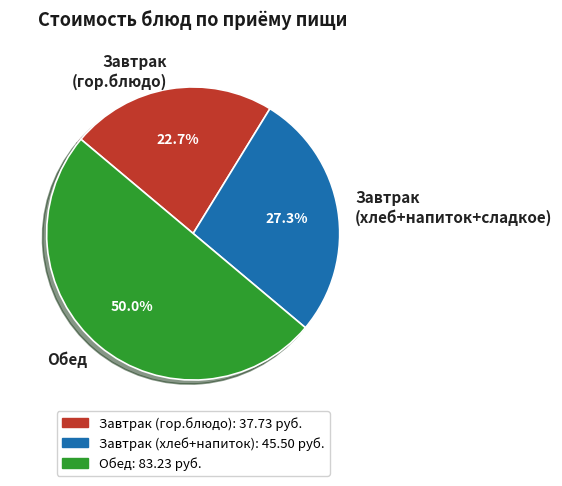

What is the majority slice?

Обед